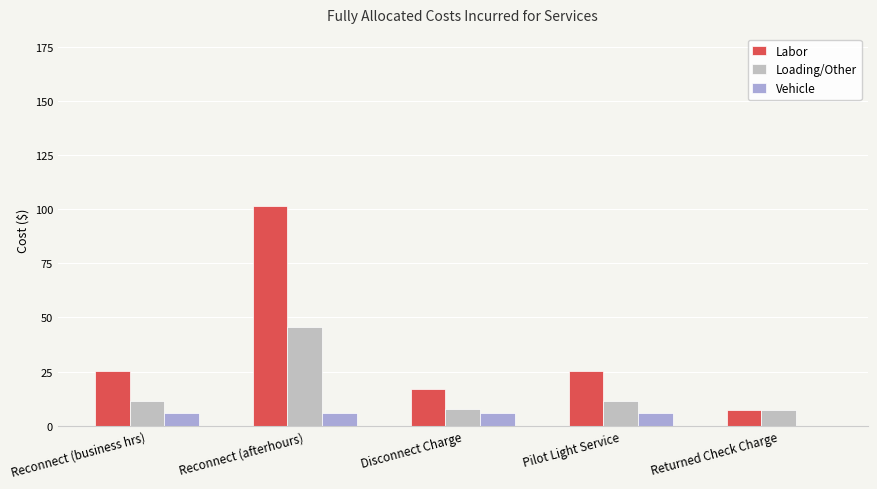

Between Pilot Light Service and Returned Check Charge, which series saw the biggest shift?

Labor